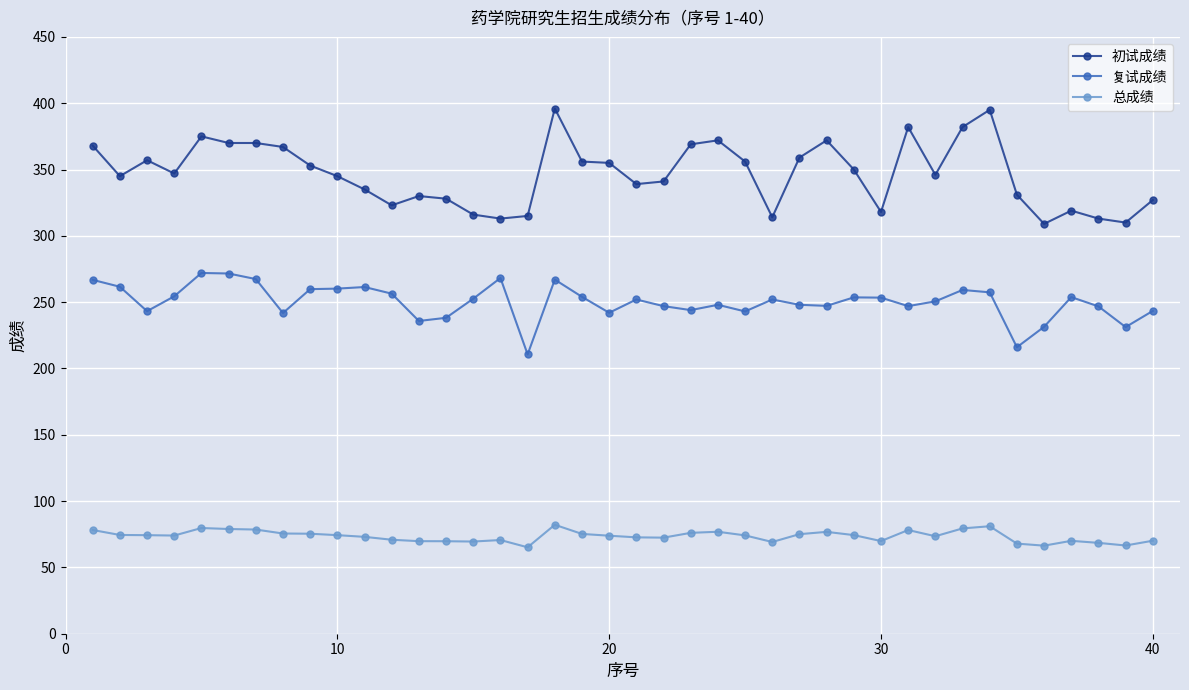

True or false: 总成绩 and 初试成绩 intersect in this chart.

False